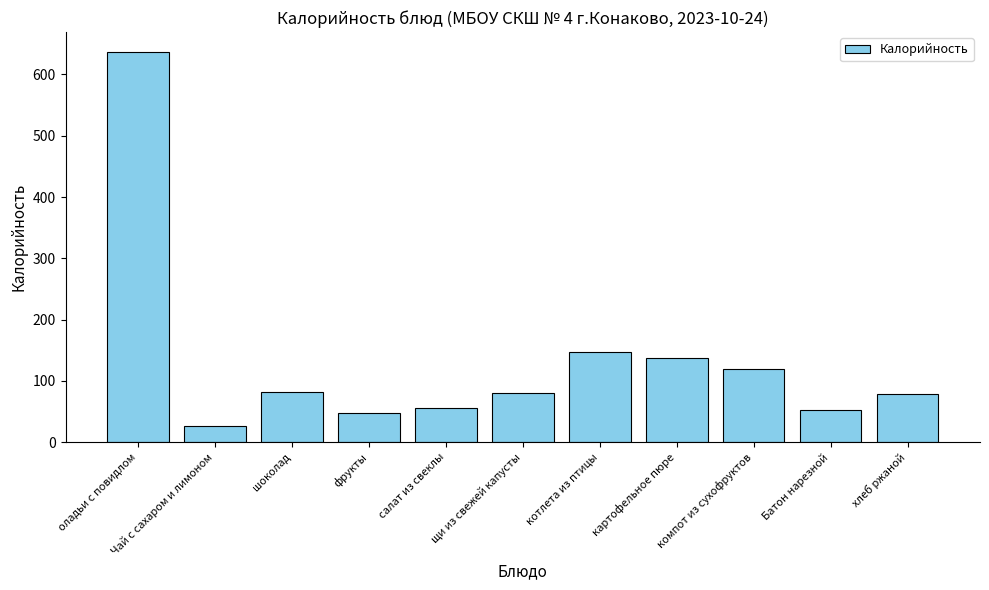

What is the change in value from картофельное пюре to Батон нарезной?

-84.0